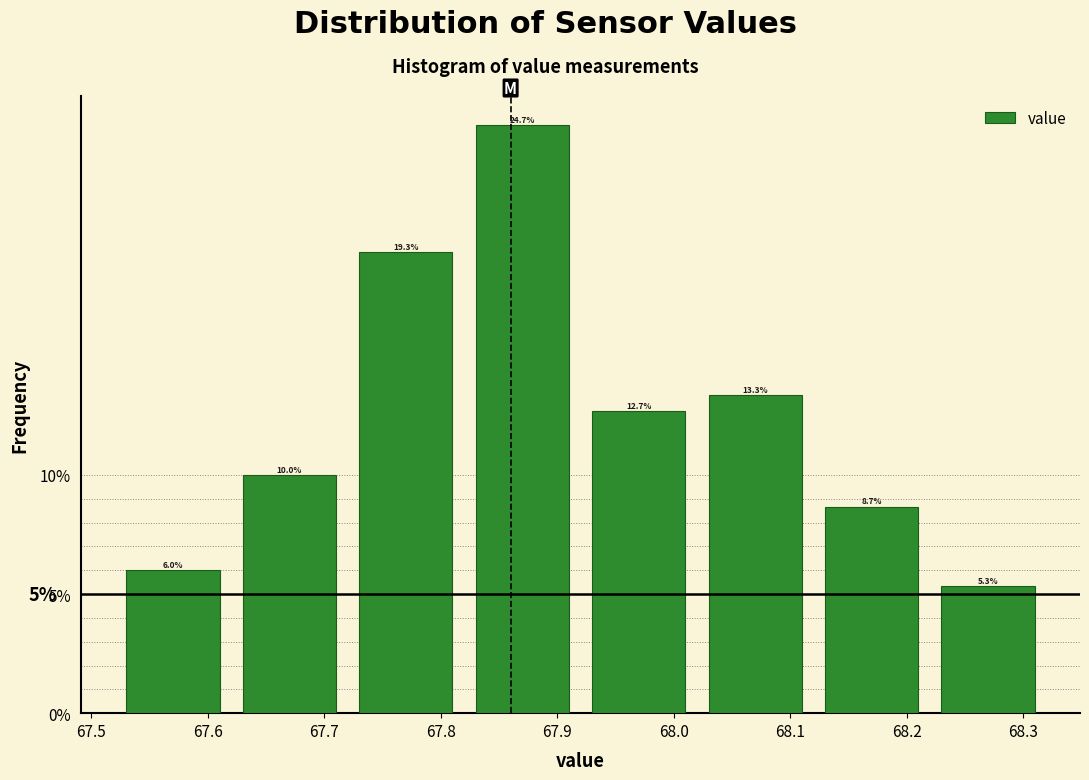

Reading left to right, list every bar in this chart as the range it spans on the x-axis followed by its height.

67.52 to 67.62: 6.0
67.62 to 67.72: 10.0
67.72 to 67.82: 19.3
67.82 to 67.92: 24.7
67.92 to 68.02: 12.7
68.02 to 68.12: 13.3
68.12 to 68.22: 8.7
68.22 to 68.32: 5.3